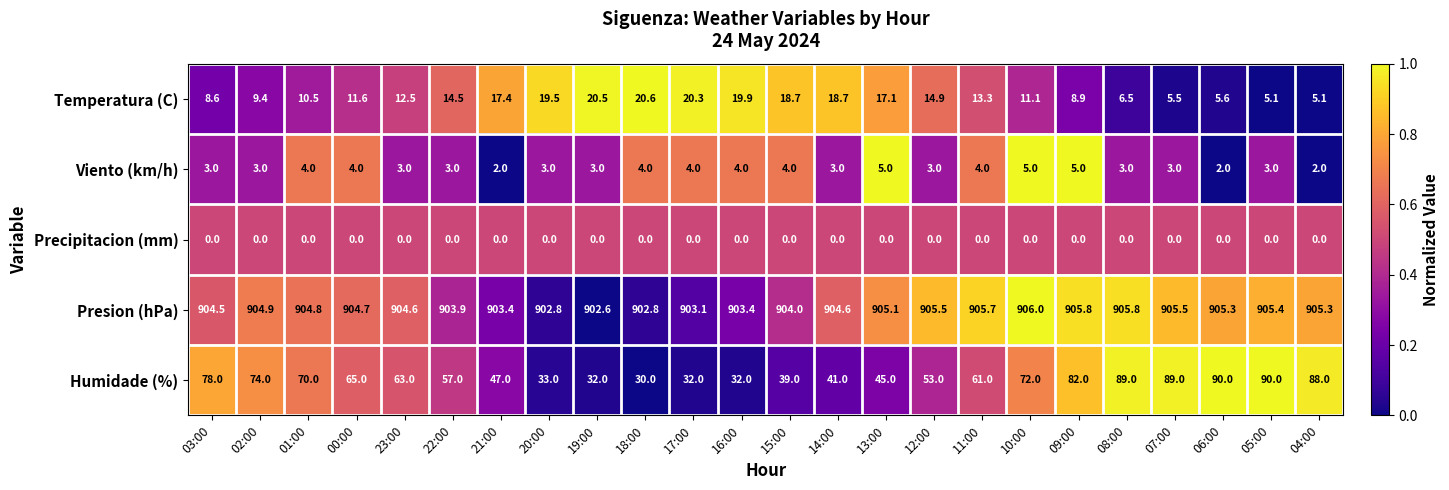

At 23:00, list the series in order from smallest to largest.

Precipitacion (mm), Viento (km/h), Temperatura (C), Humidade (%), Presion (hPa)